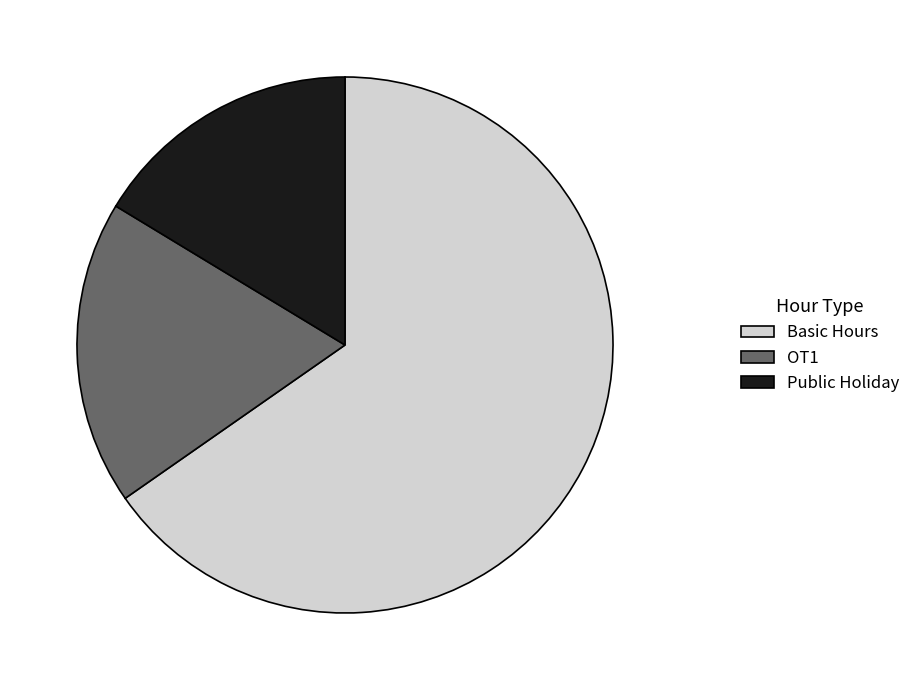

Is the sum of Basic Hours and Public Holiday greater than half?

Yes